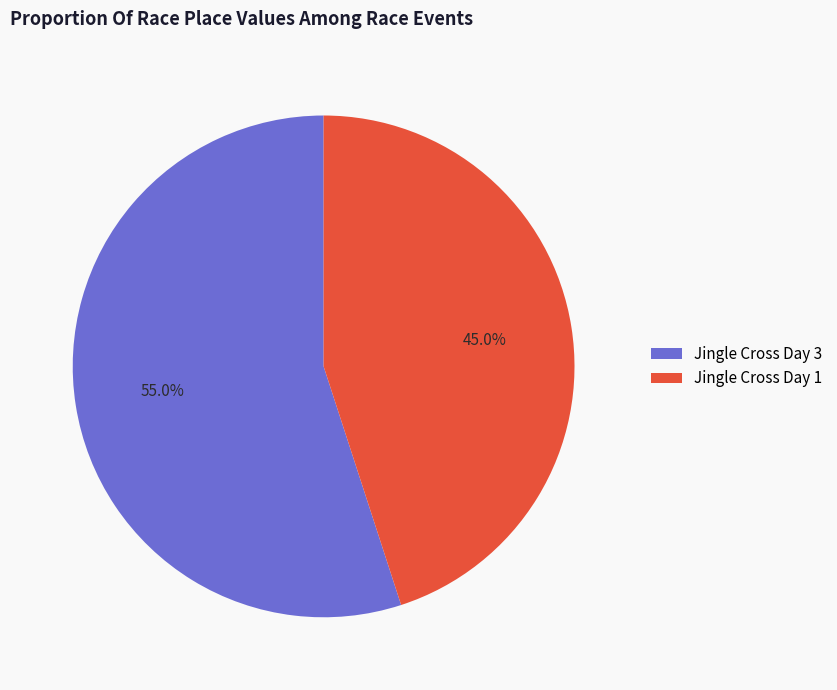

Is the sum of Jingle Cross Day 3 and Jingle Cross Day 1 greater than half?

Yes